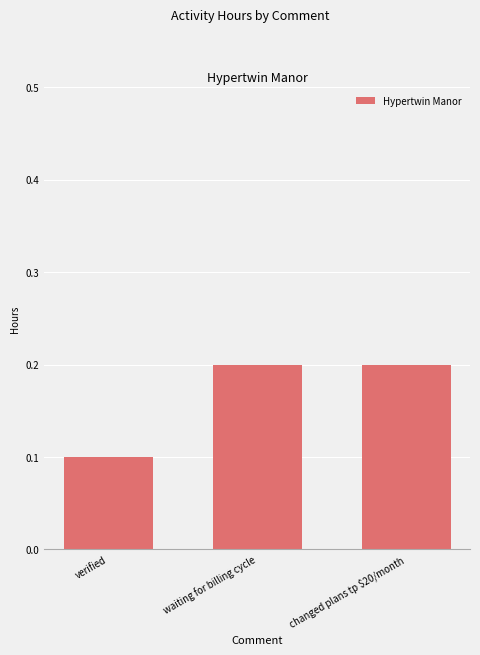

Read the value at waiting for billing cycle.

0.2